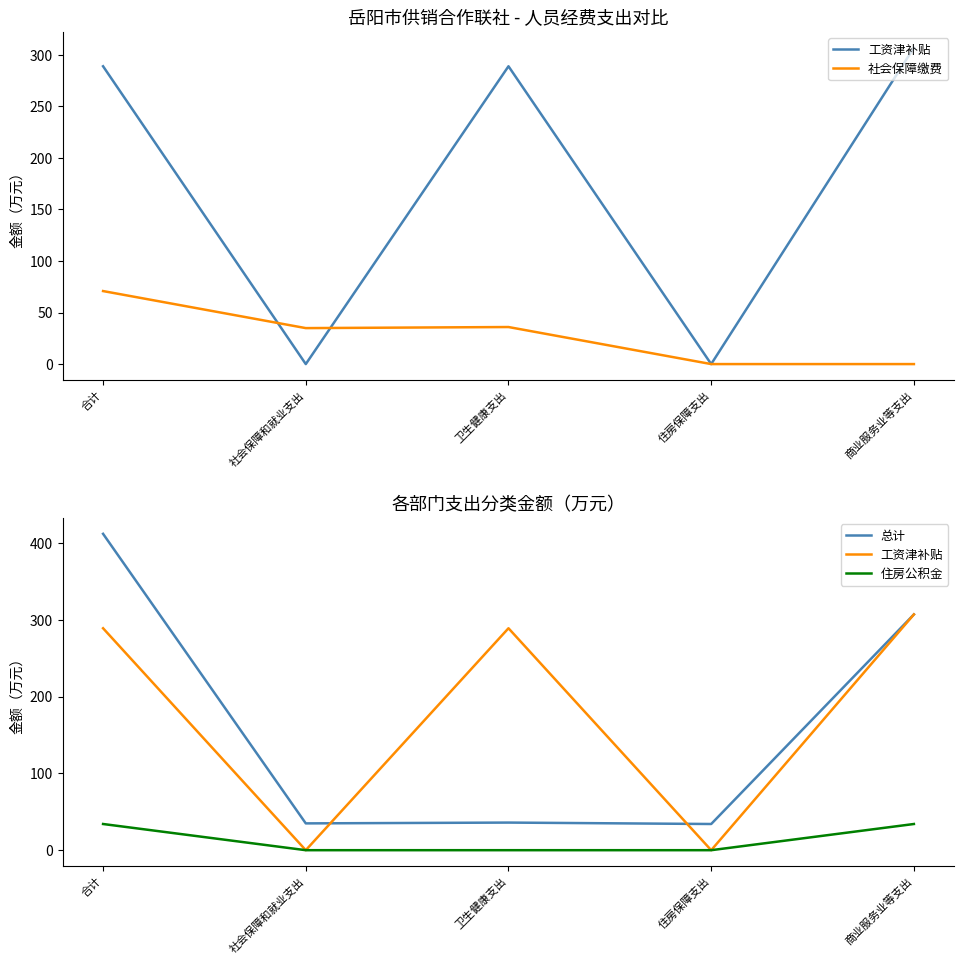

True or false: 社会保障缴费 and 住房公积金 cross at least once.

False